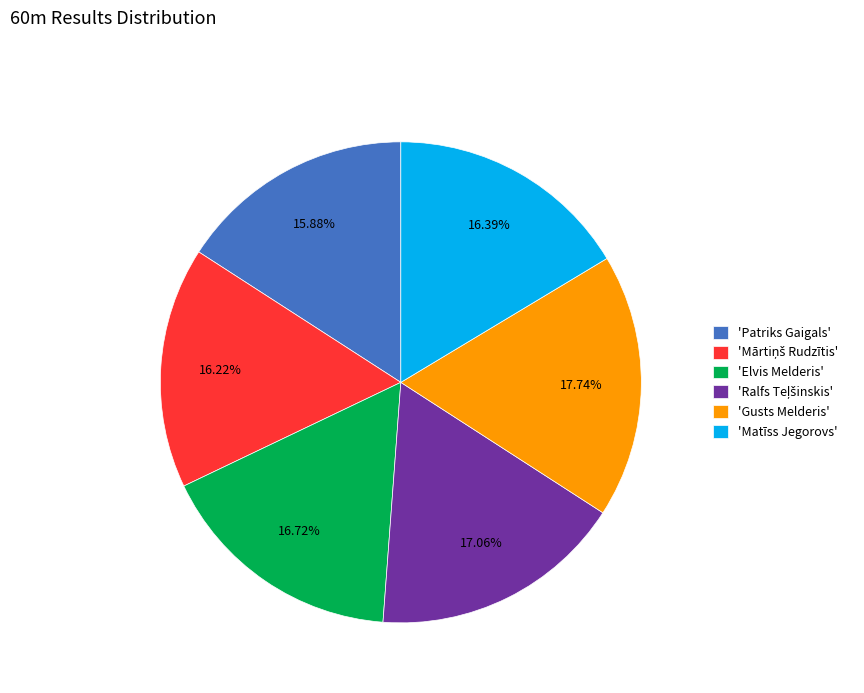

Which slice is the largest?

'Gusts Melderis'